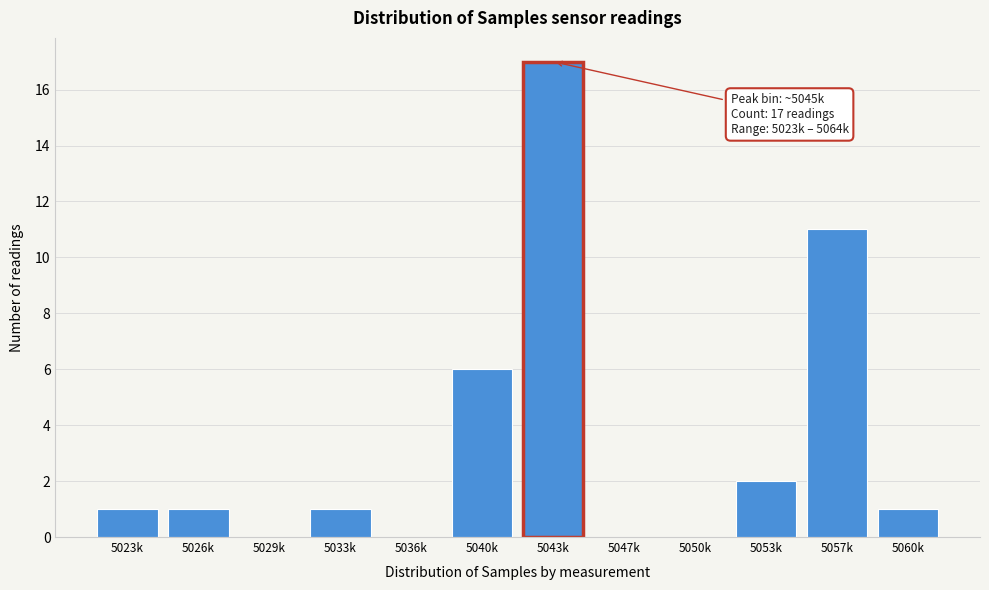

Reading left to right, what are all the values shown in this chart?

5023k=1	5026k=1	5029k=0	5033k=1	5036k=0	5040k=6	5043k=17	5047k=0	5050k=0	5053k=2	5057k=11	5060k=1